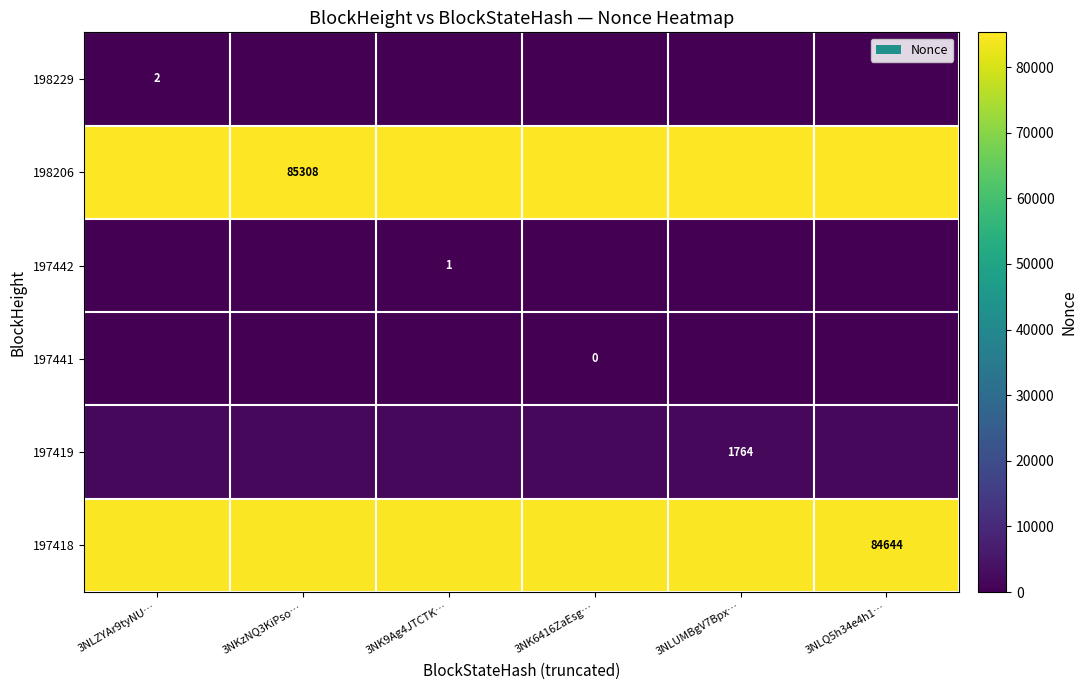

What is the difference between the highest and lowest values at 3NLZYAr9tyNU…?

85308